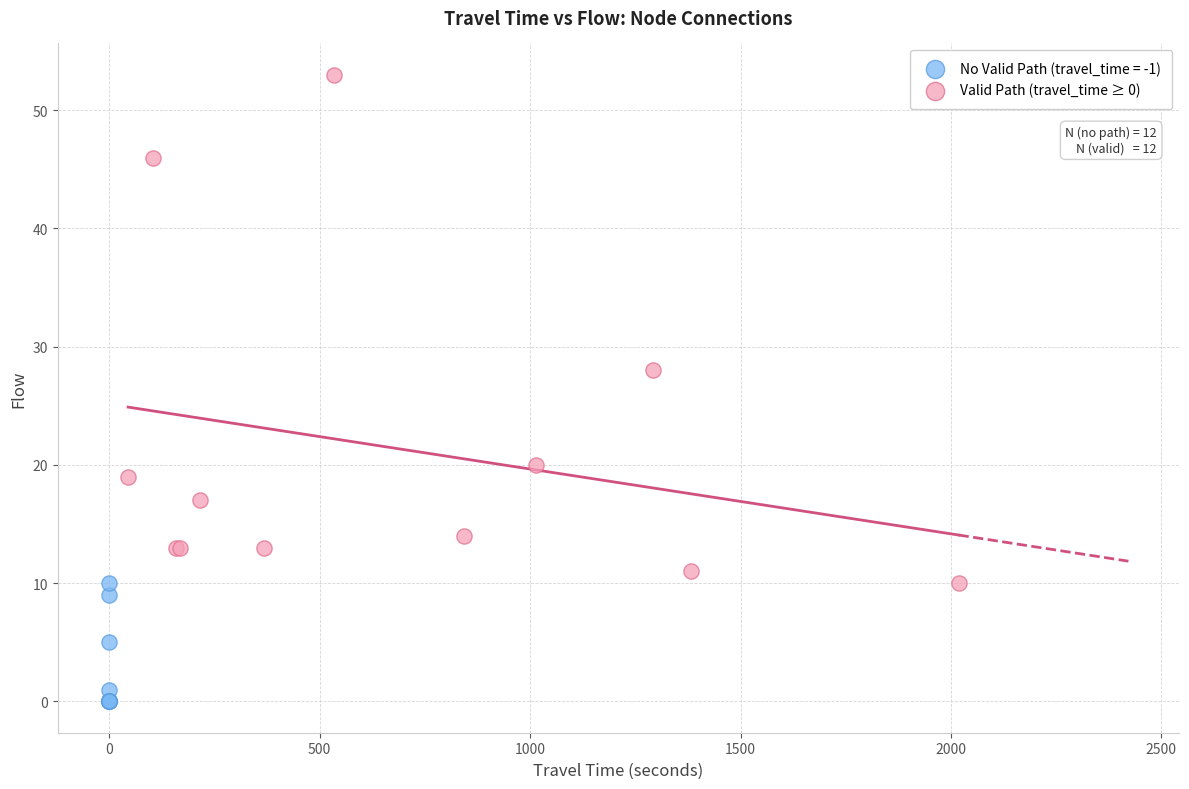

Which series reaches the minimum Y coordinate?

No Valid Path (travel_time = -1)